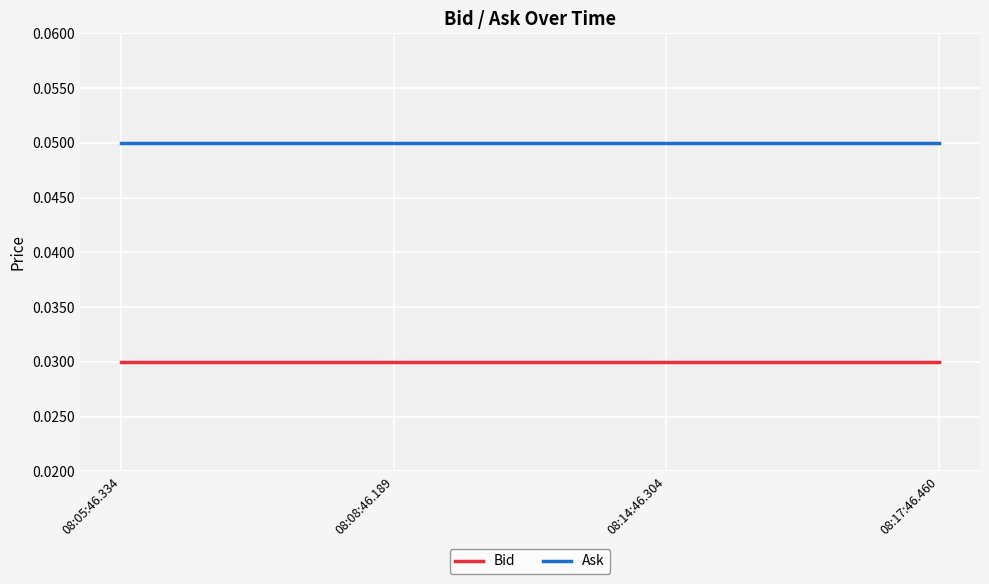

True or false: Bid has more than 1 interior local peaks.

False